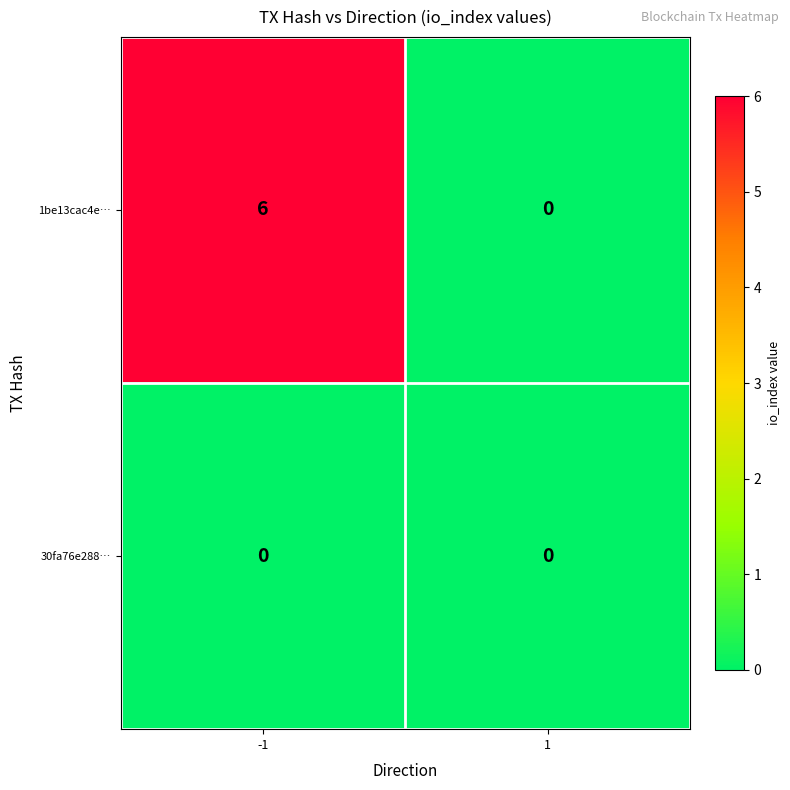

Which series has the largest total across all categories?

1be13cac4e…